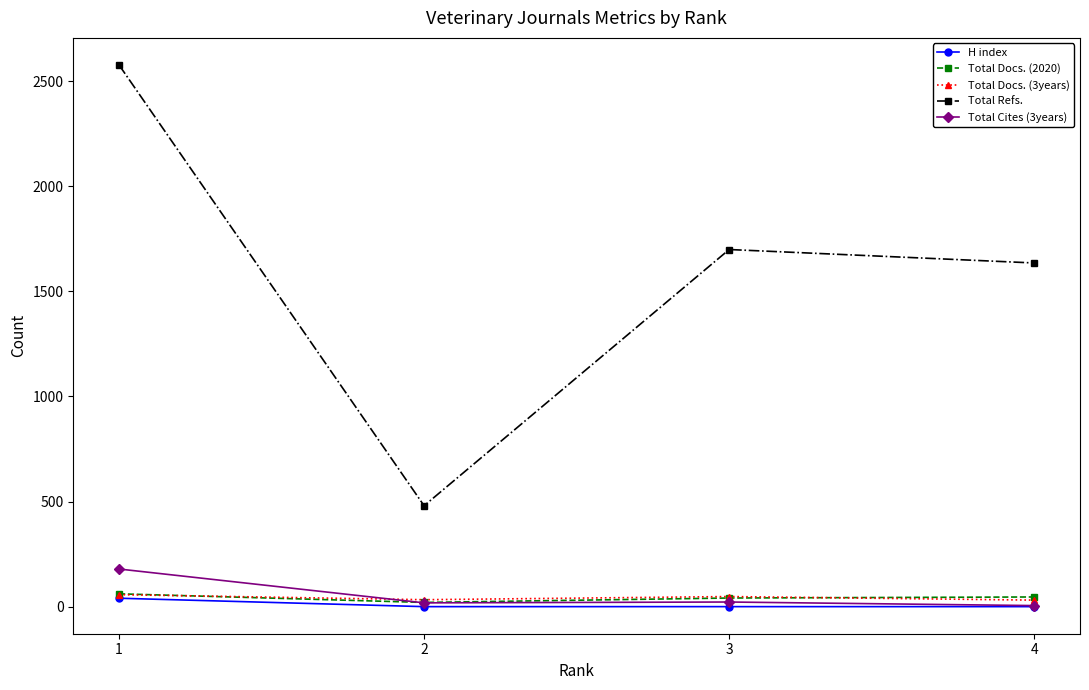

The value of H index at 4 is 0. True or false?

True